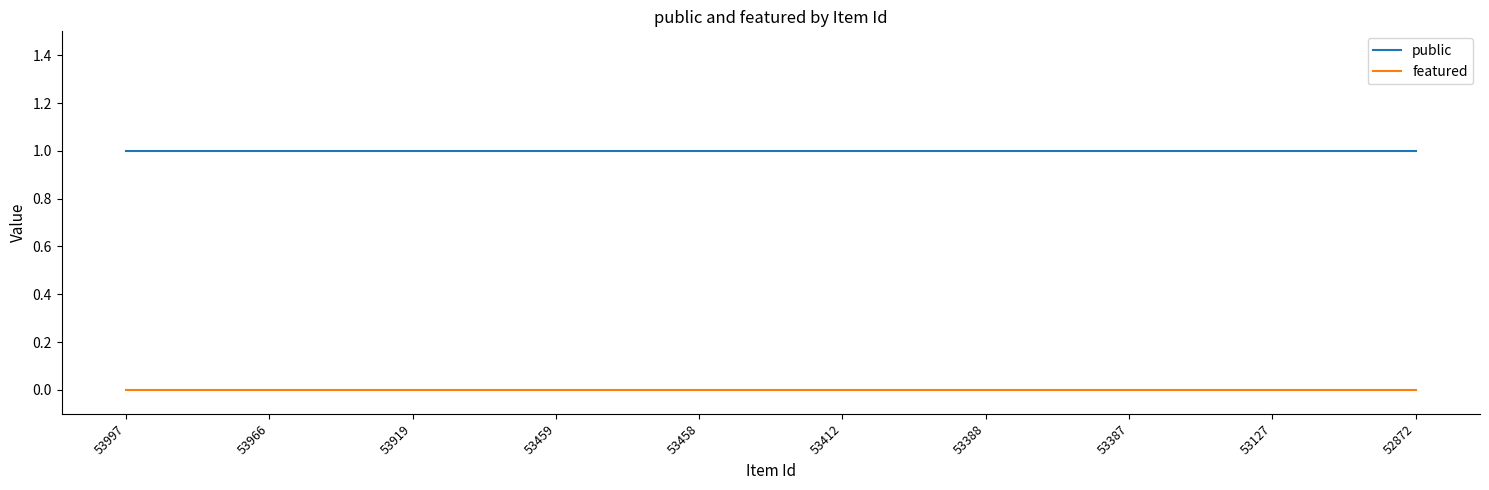

What is the total value across all series at 52872?

1